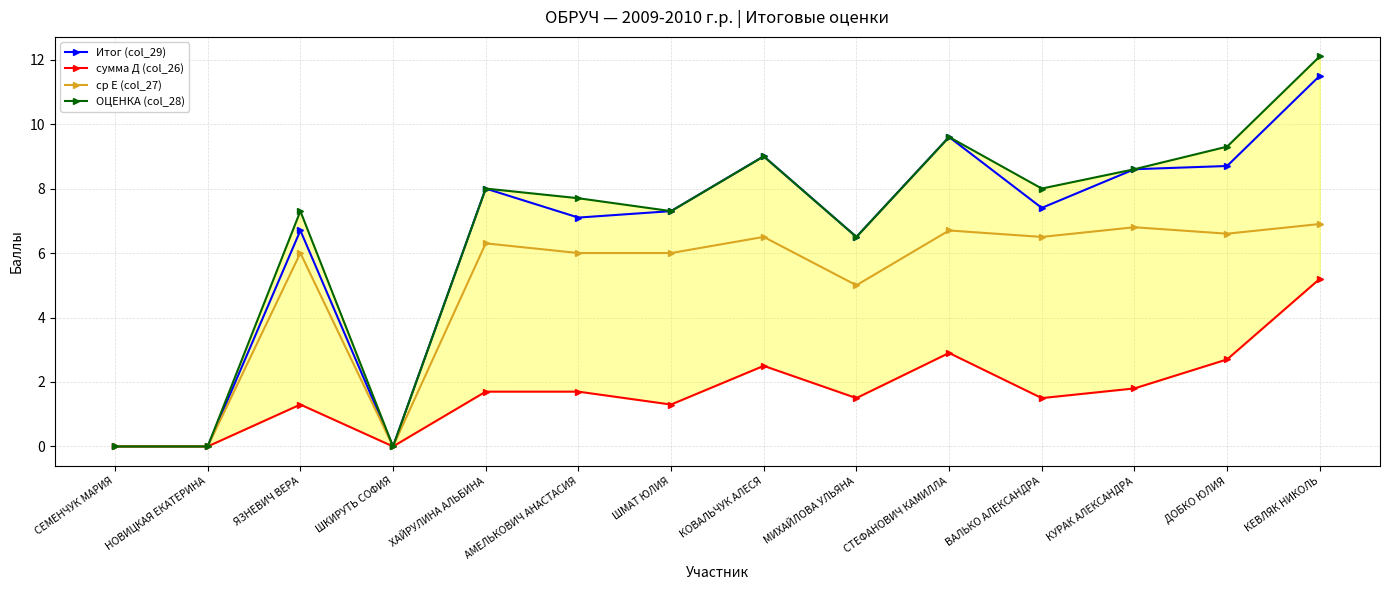

What is the total value across all series at КУРАК АЛЕКСАНДРА?

25.8